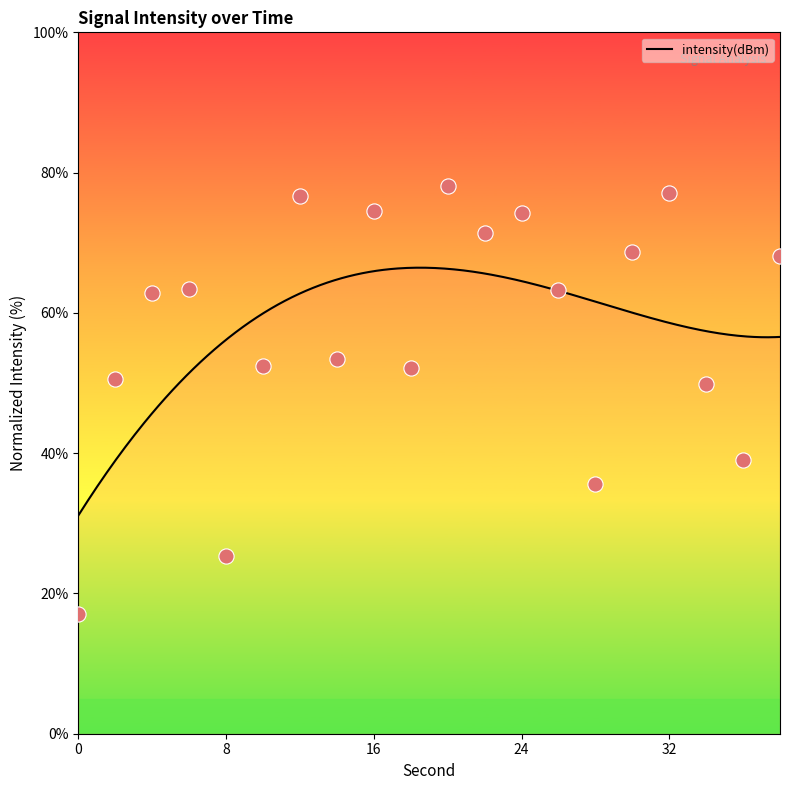

What is the change in value from 26 to 32?

+13.8